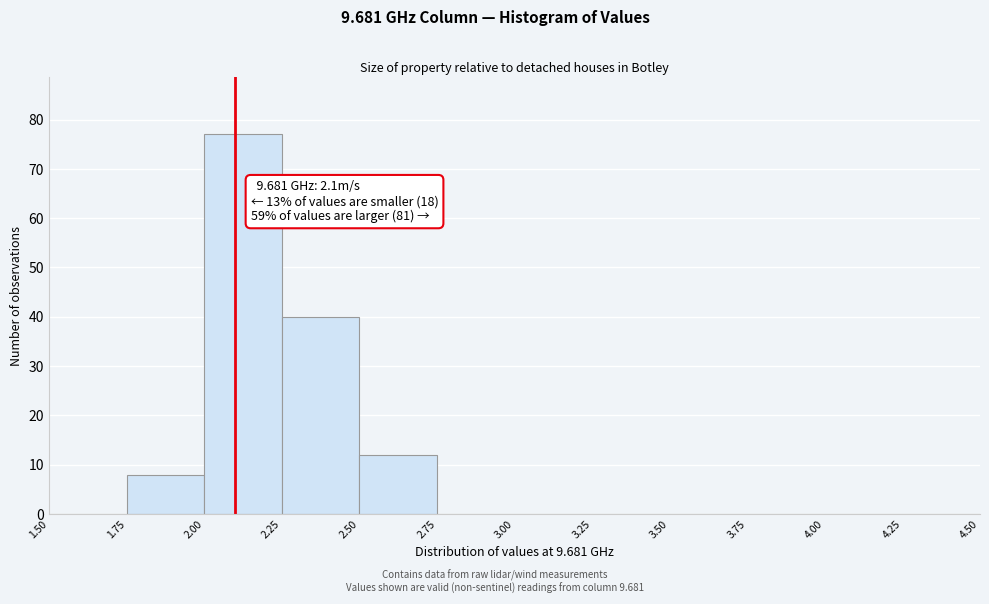

Over which range of the x-axis is the bar tallest?

2.00 to 2.25